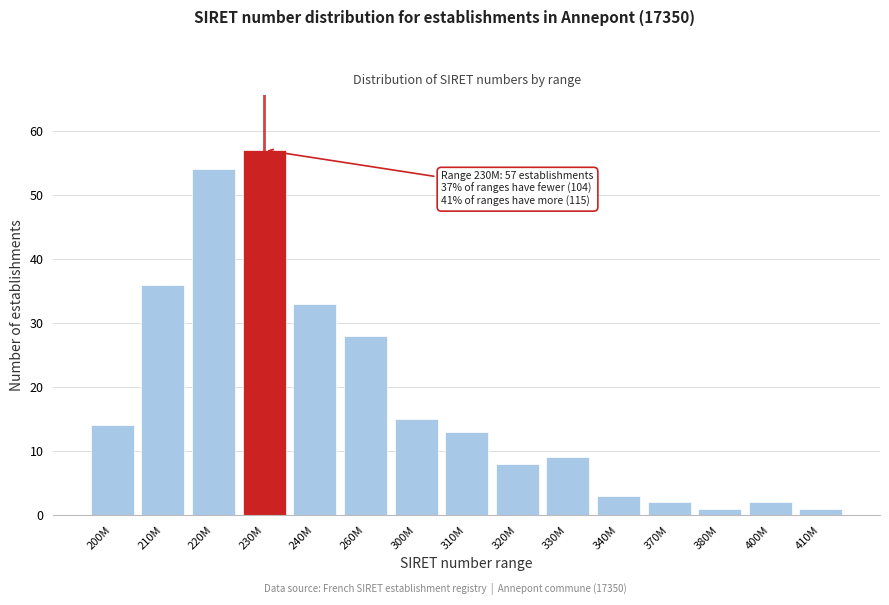

Reading left to right, list all the values displayed in this chart.

14	36	54	57	33	28	15	13	8	9	3	2	1	2	1